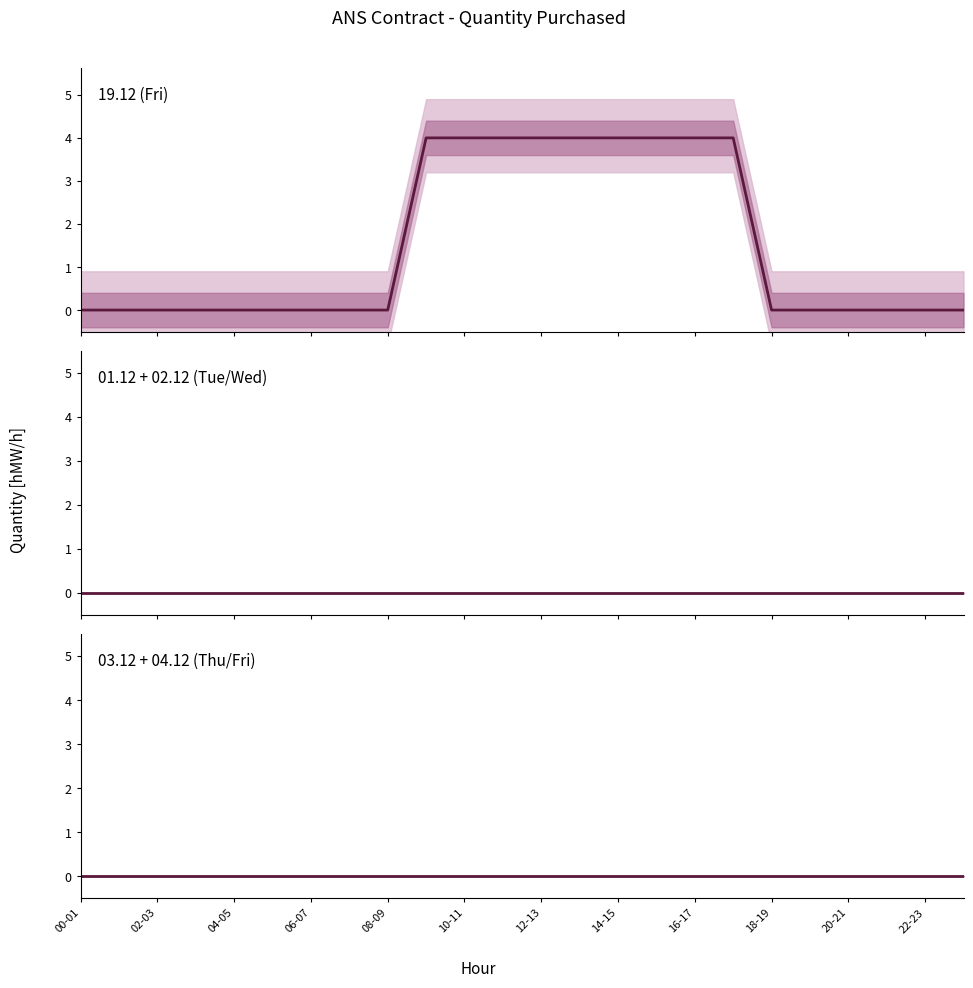

True or false: 19.12 (Fri) and 03.12 + 04.12 (Thu/Fri) intersect in this chart.

False